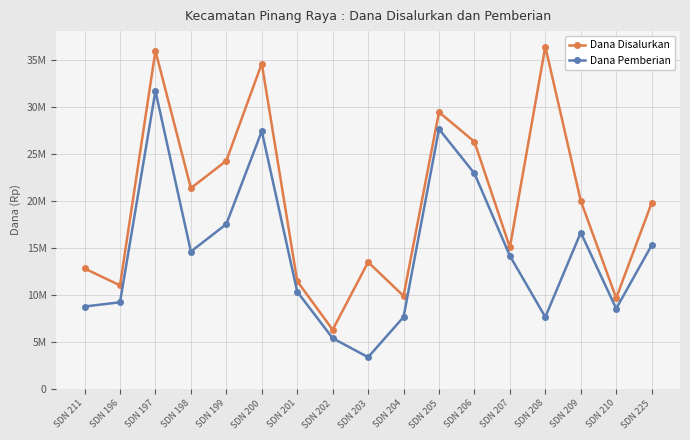

Which series has the largest range (max minus min)?

Dana Disalurkan